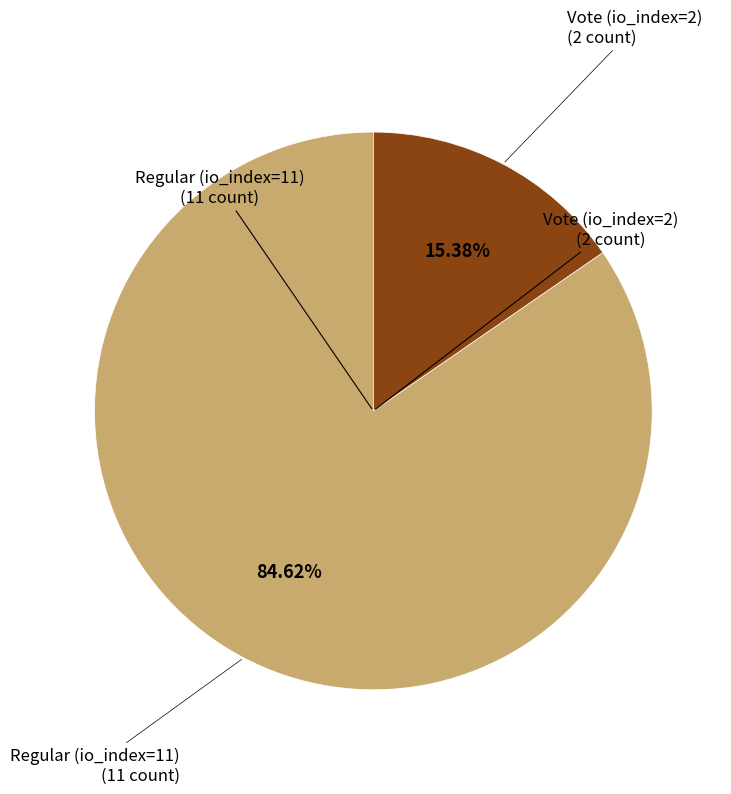

What portion of the pie excludes Regular (io_index=11)?

15.4%